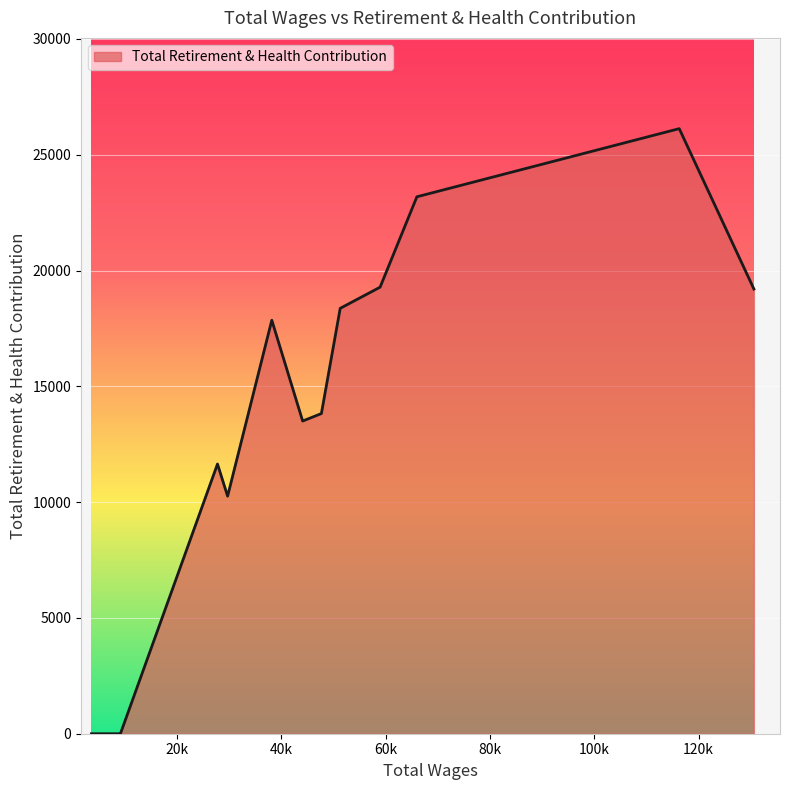

What is the maximum value shown in the chart?

26128